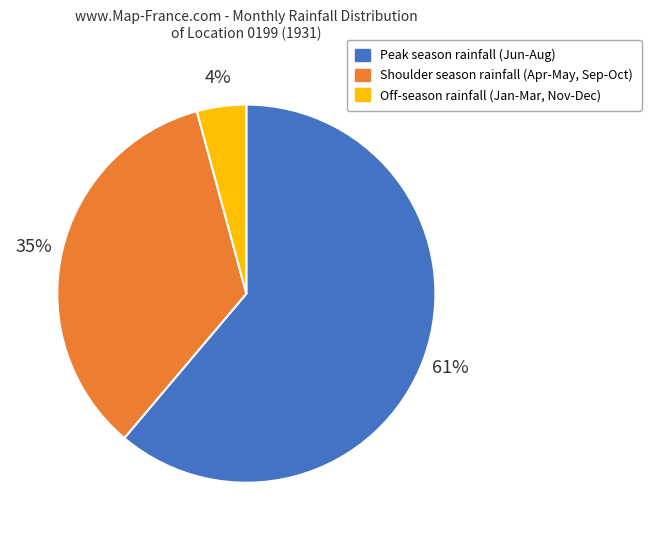

To the nearest percent, what is the average slice percentage?

33%